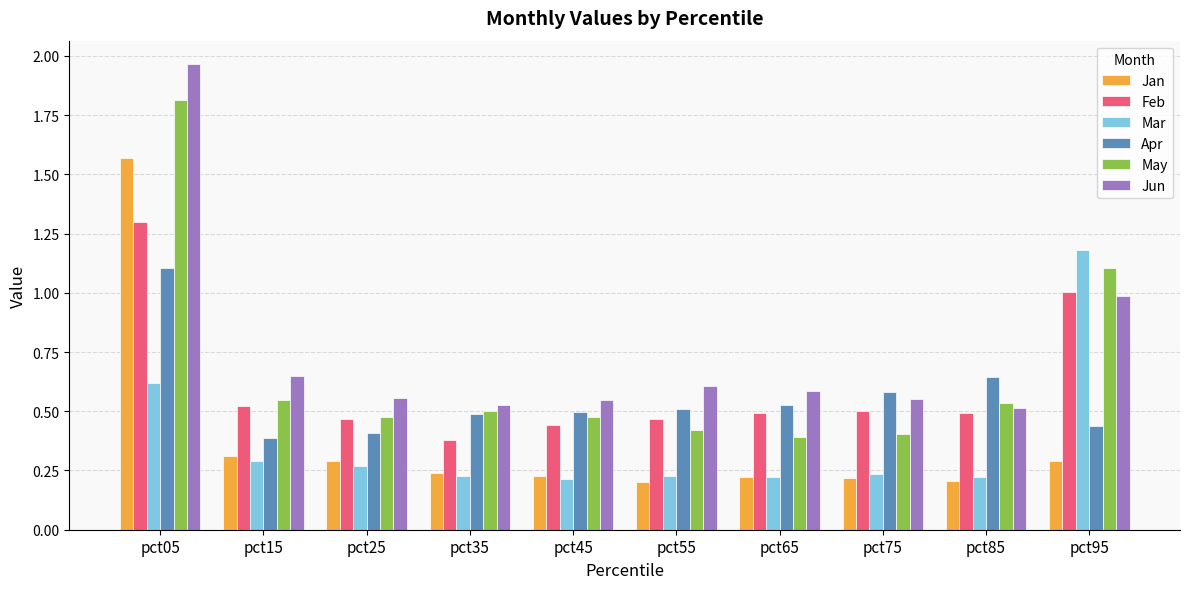

Where is Feb nearest to the value 0?

pct35